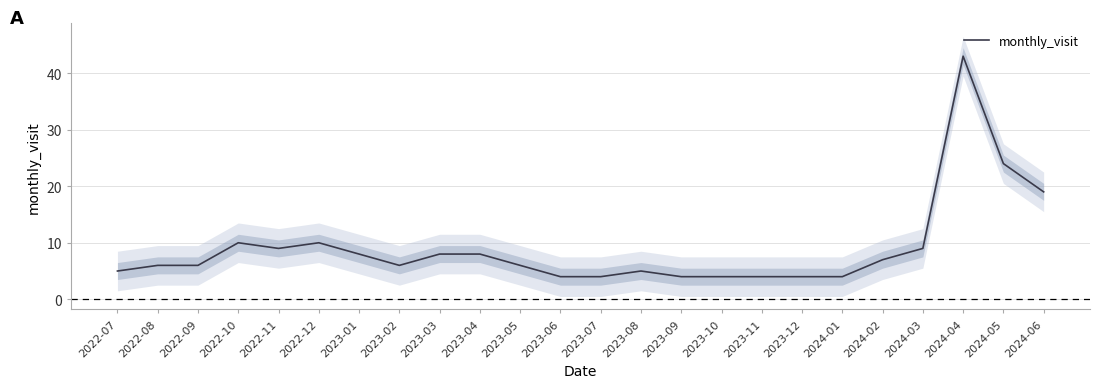

How many values exceed 6?

11